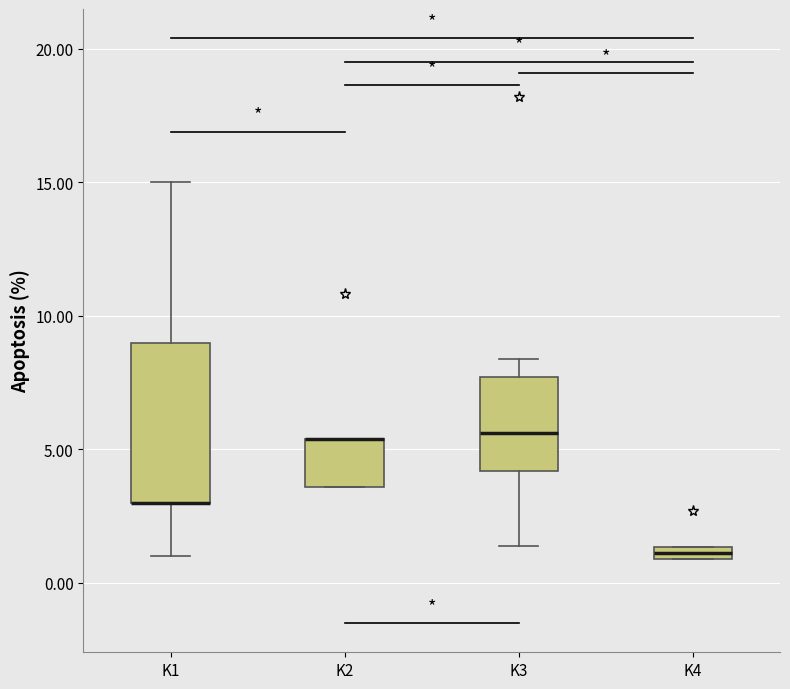

Which box is the tallest, from its lower edge to its upper edge?

K1